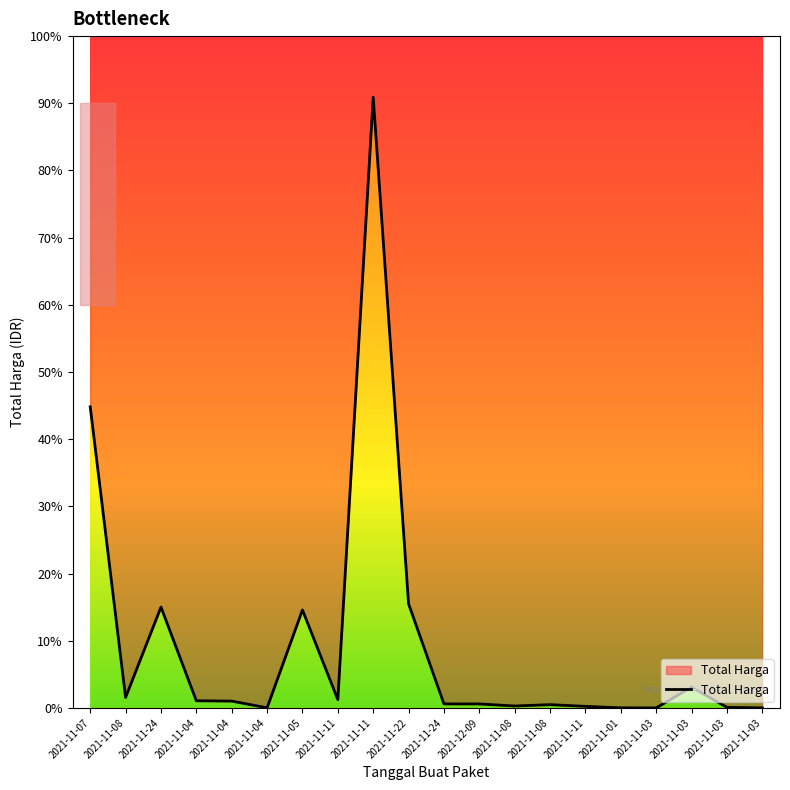

What is the value of the 6th point from the left?

34000000